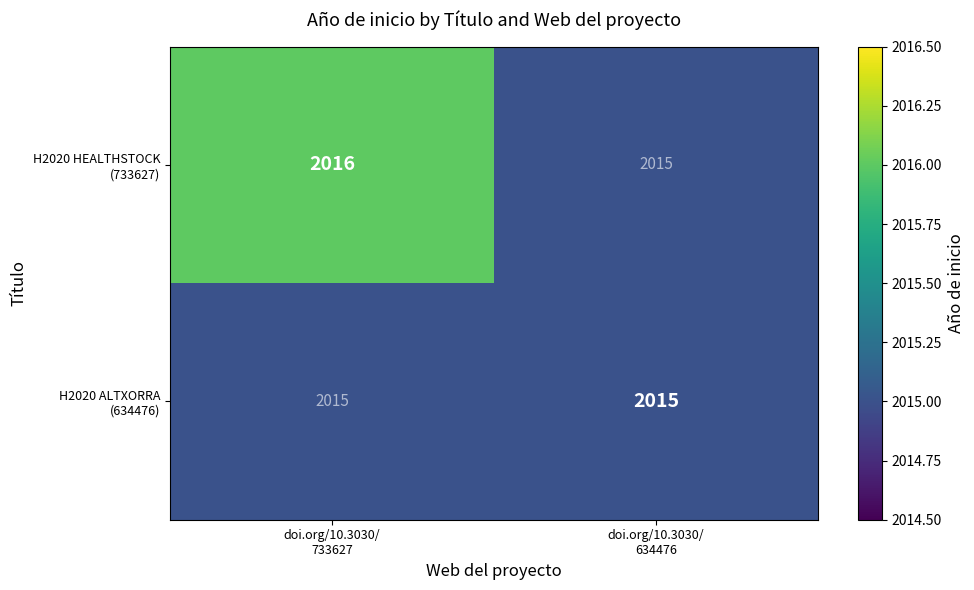

What is the greatest value displayed?

2016